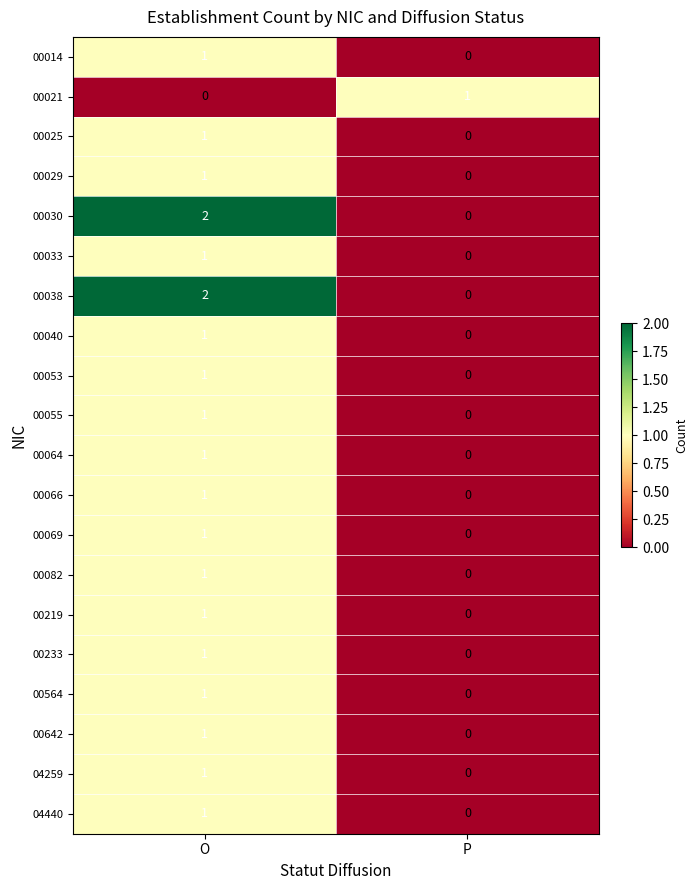

Is it true that 00069 equals 2 at O?

False